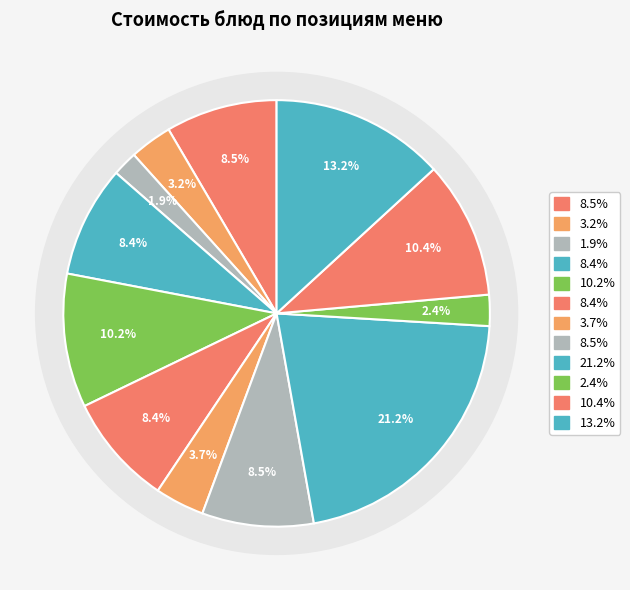

To the nearest percent, what is the average slice percentage?

8%